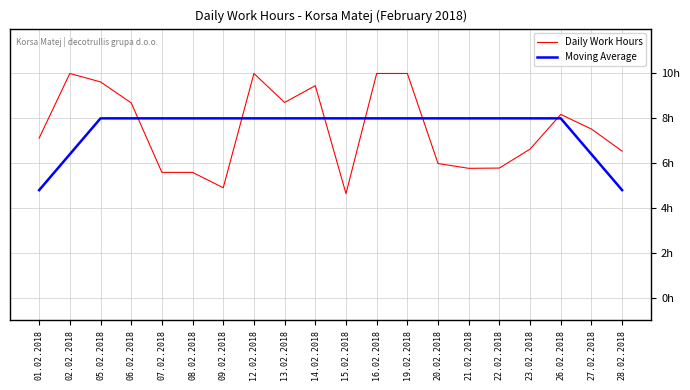

Which series ends up on top after the final intersection of Moving Average and Daily Work Hours?

Daily Work Hours